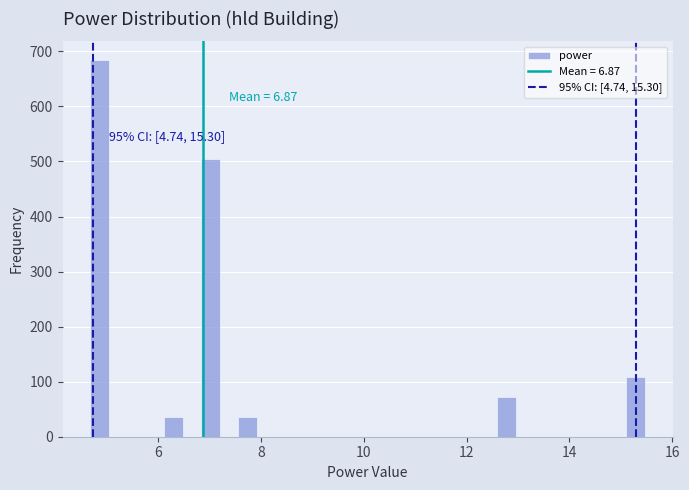

Read against the x-axis, roughly where is the centre of the tallest bar?

4.8